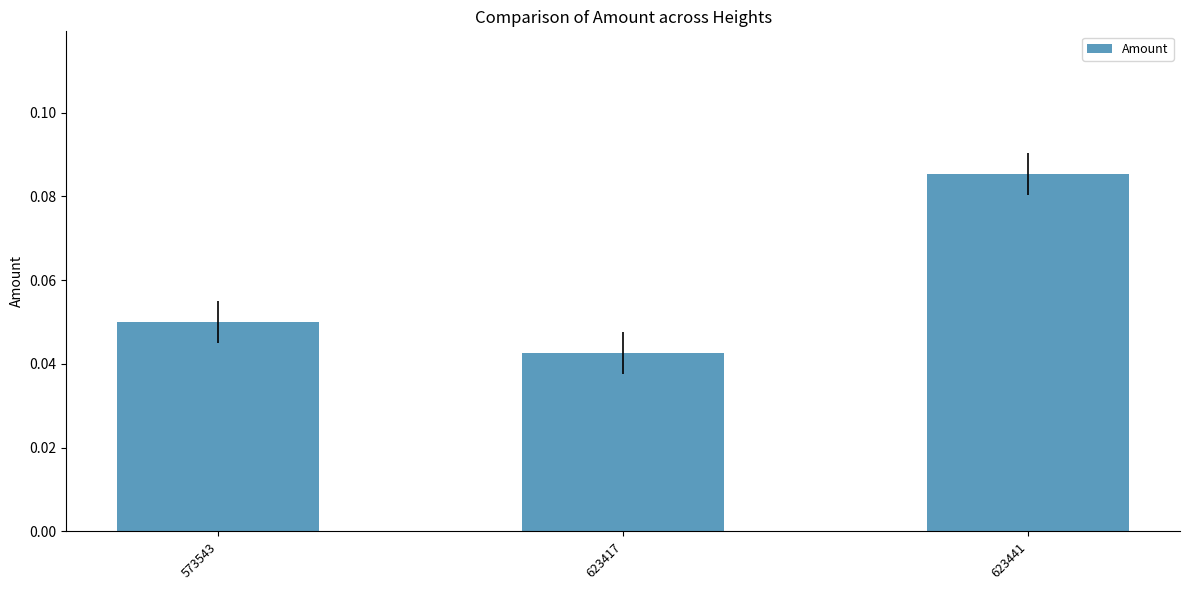

List the labels in order of value, smallest first.

623417, 573543, 623441